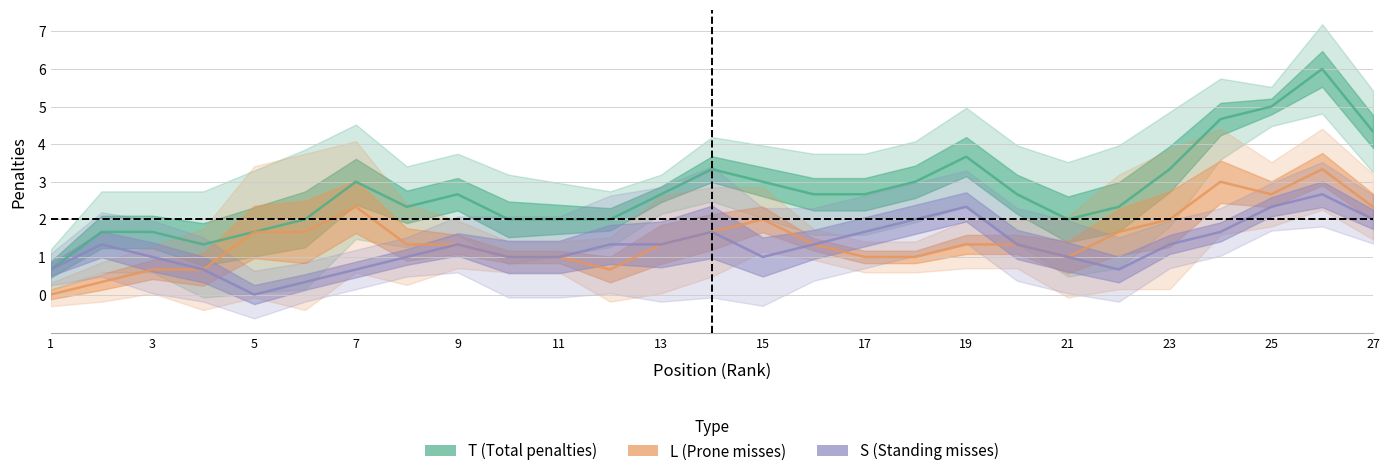

Which series has the widest spread of values?

T